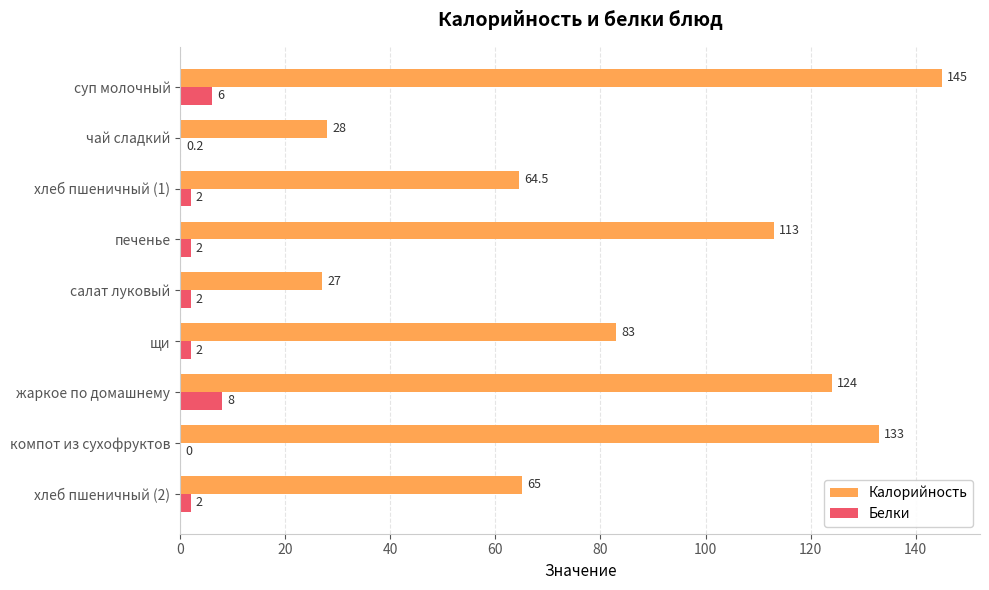

The value of Белки at компот из сухофруктов is 5.3. True or false?

False